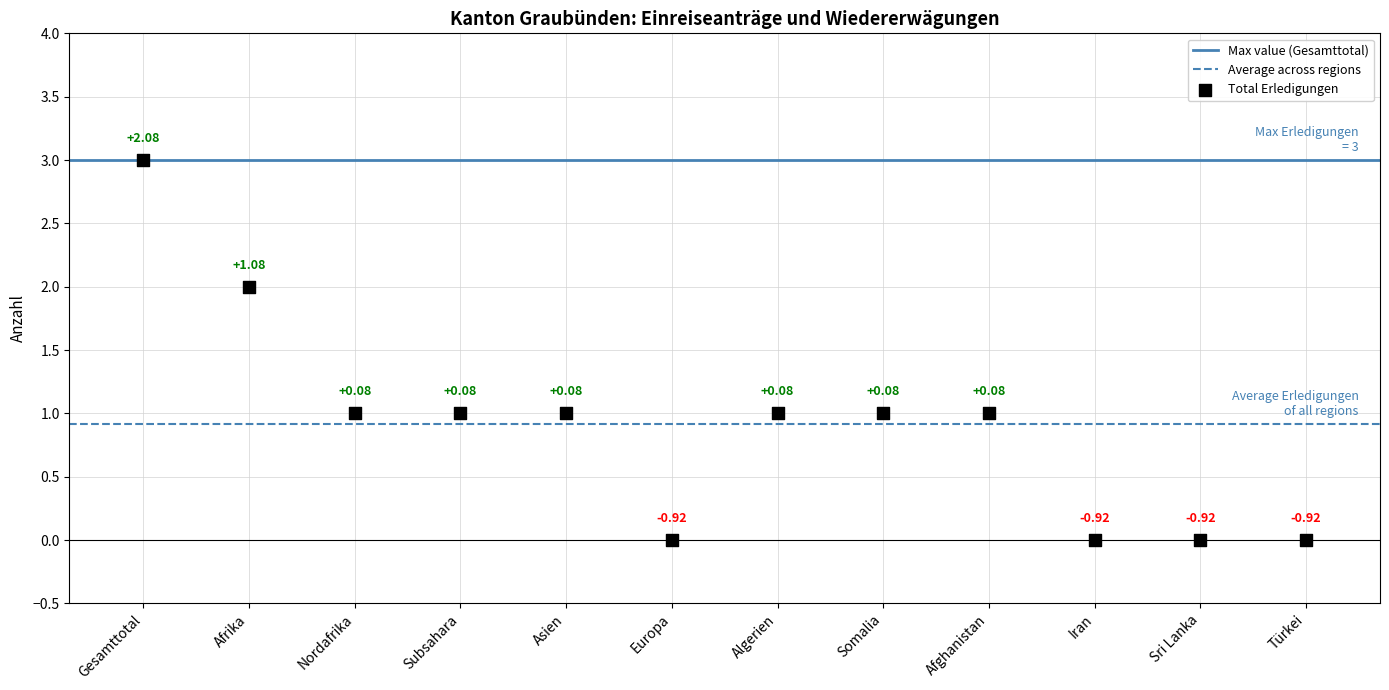

At which category is the sum across all series the highest?

Gesamttotal